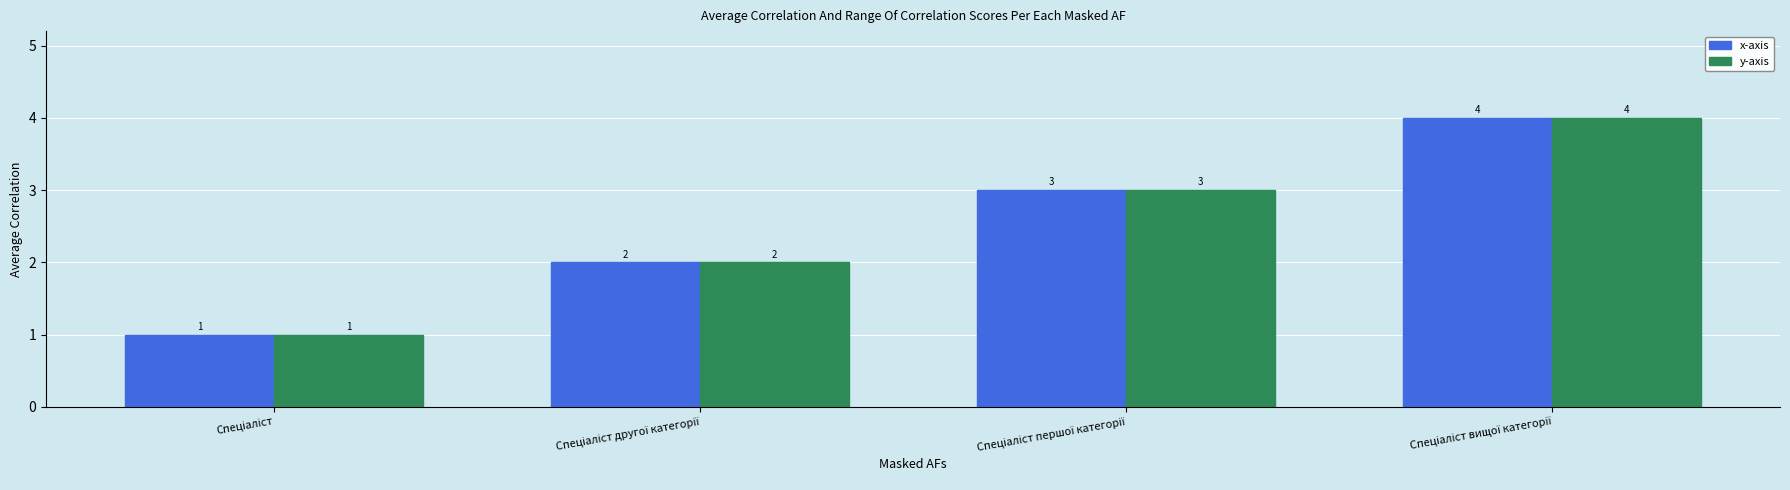

How many data points does each series have?

4